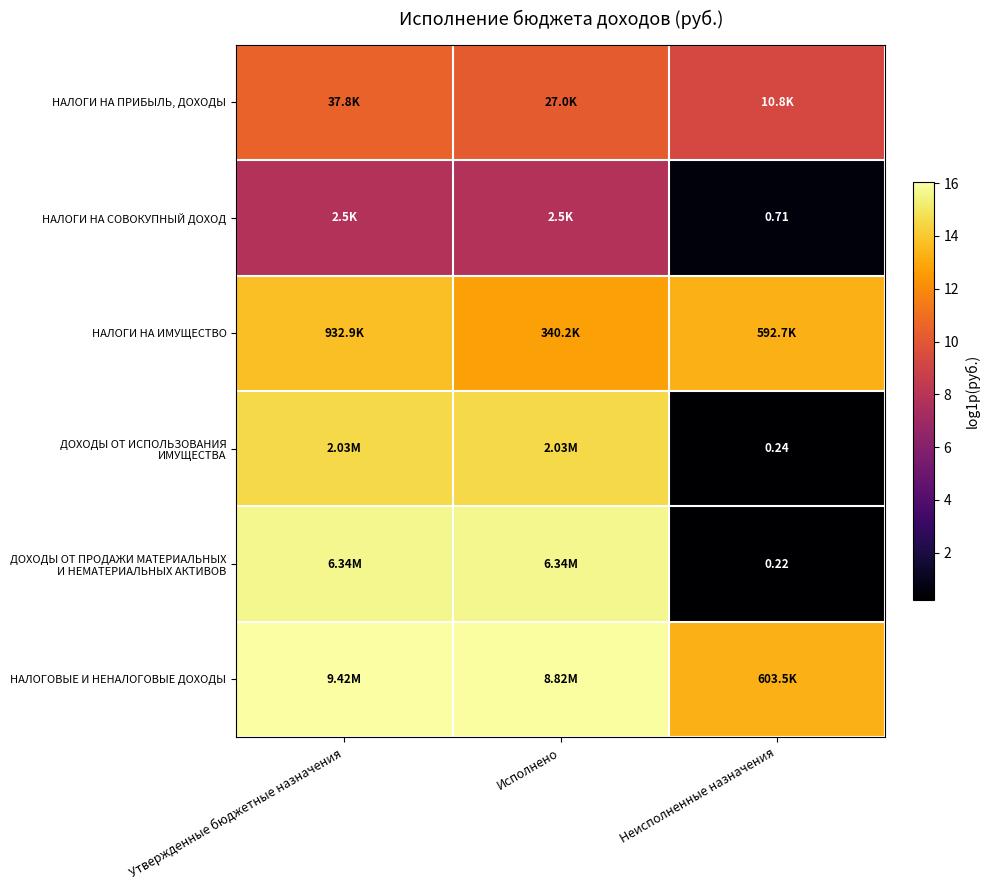

At which label is НАЛОГИ НА ПРИБЫЛЬ, ДОХОДЫ closest to 9?

Неисполненные назначения